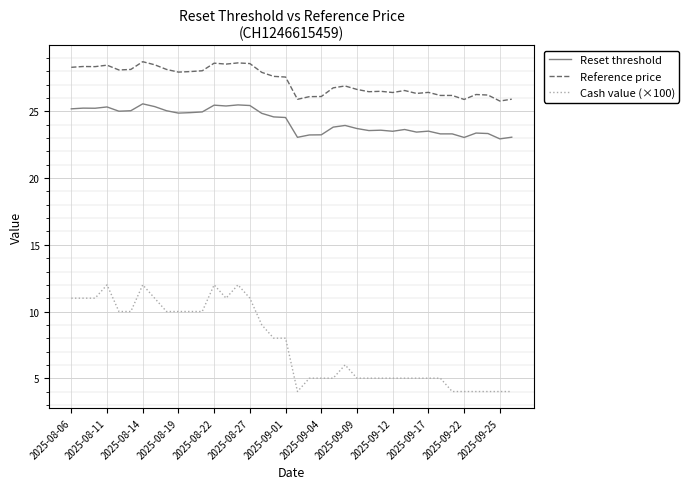

Which series has the largest range (max minus min)?

Cash value (×100)